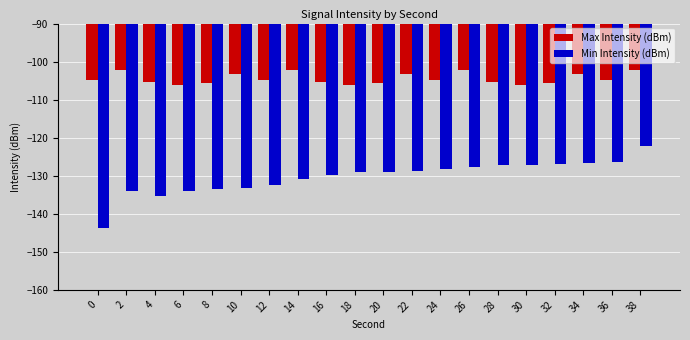

How many distinct data groups are displayed?

2